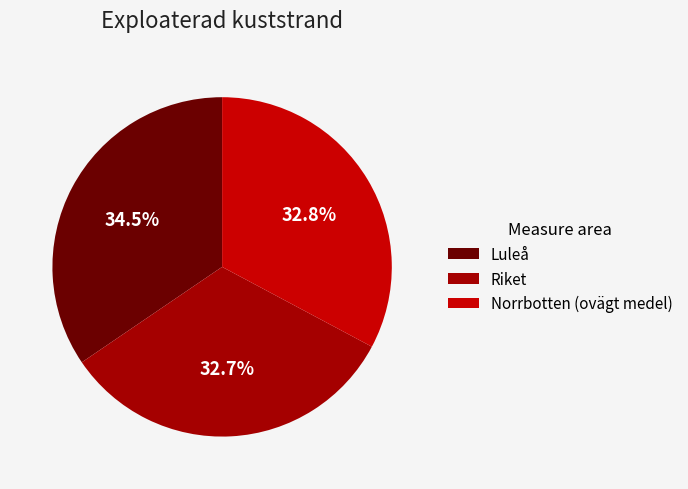

Which slice is the largest?

Luleå